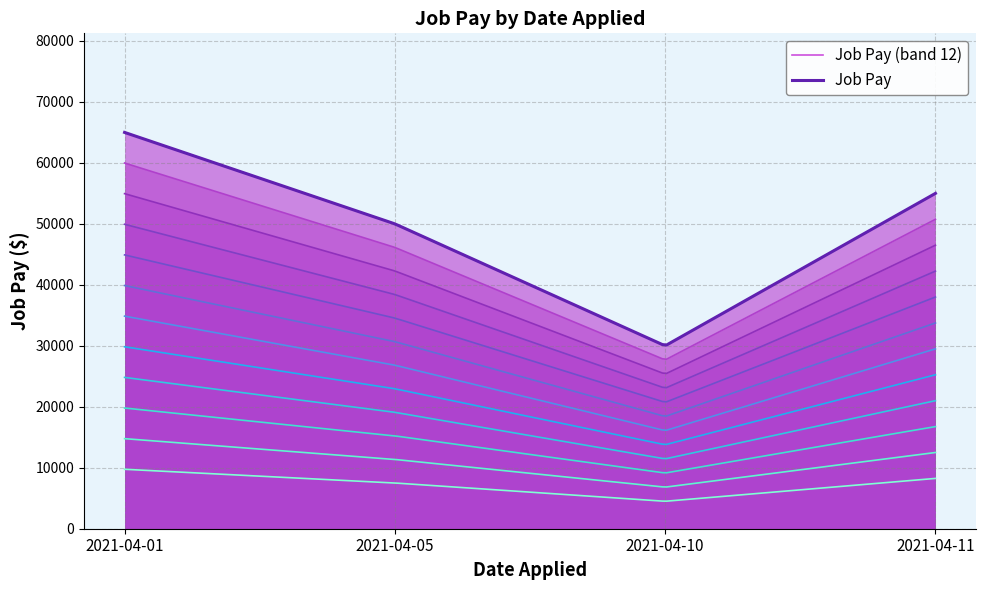

Does the chart have visible grid lines?

Yes